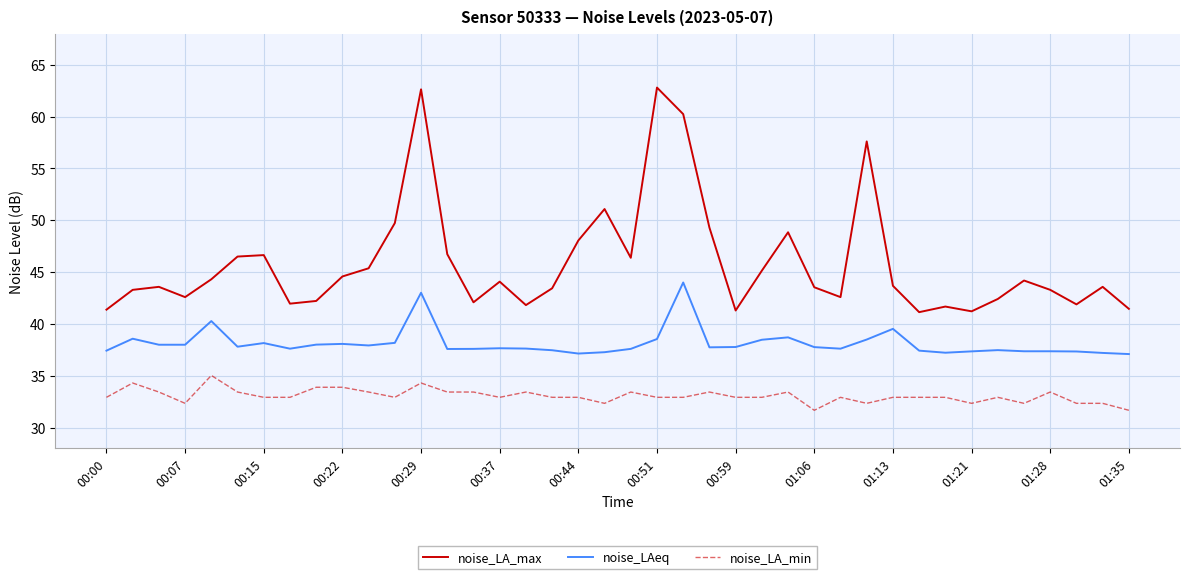

List the series in order of their overall mean, highest first.

noise_LA_max, noise_LAeq, noise_LA_min